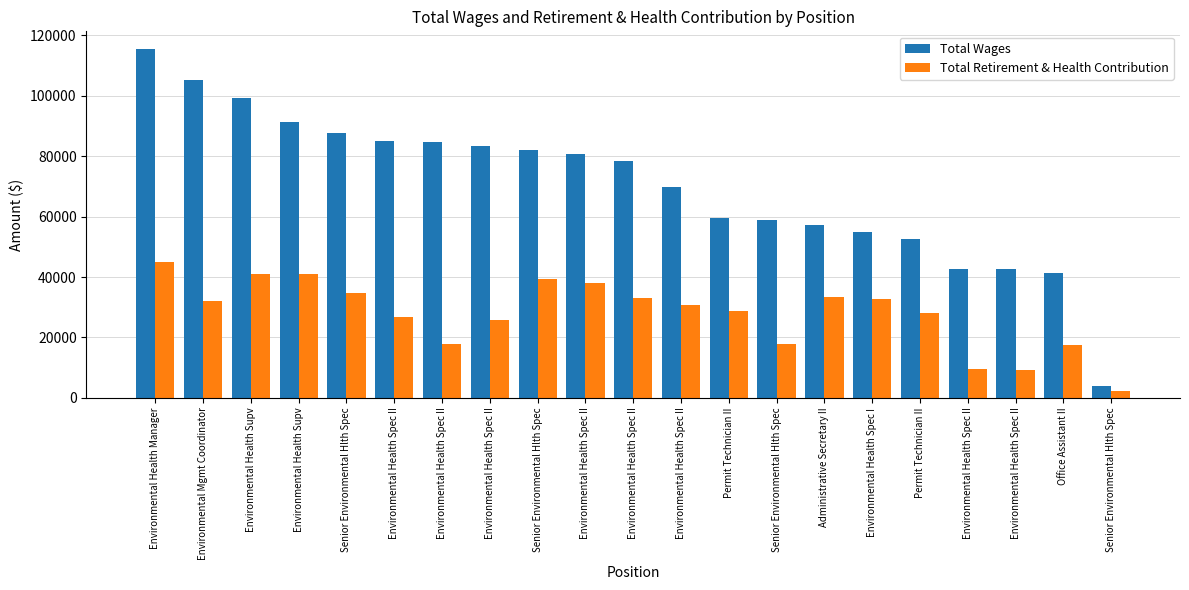

At which label does Total Wages first exceed 78488?

Environmental Health Manager